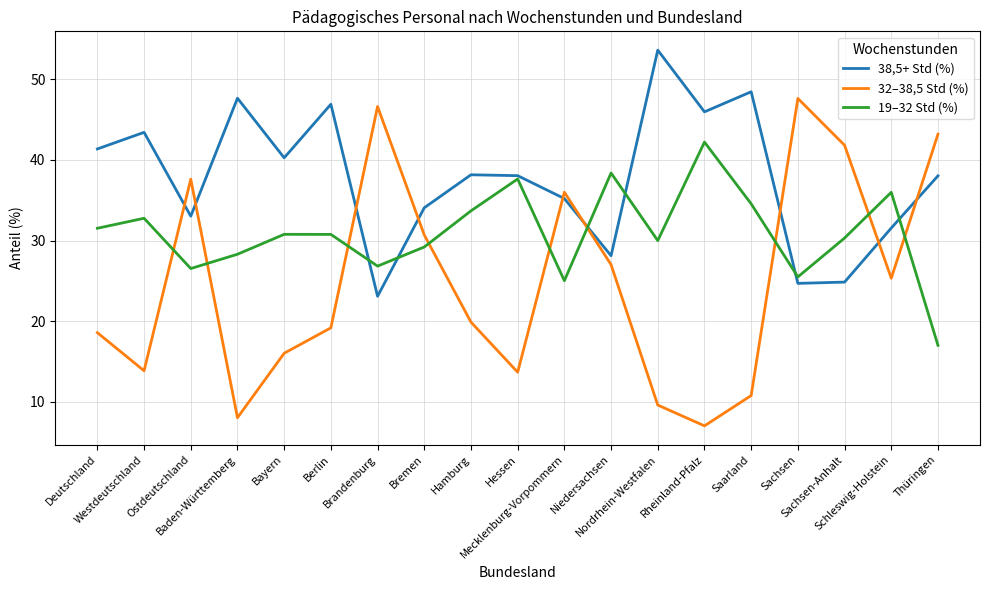

Count the number of categories in the chart.

19